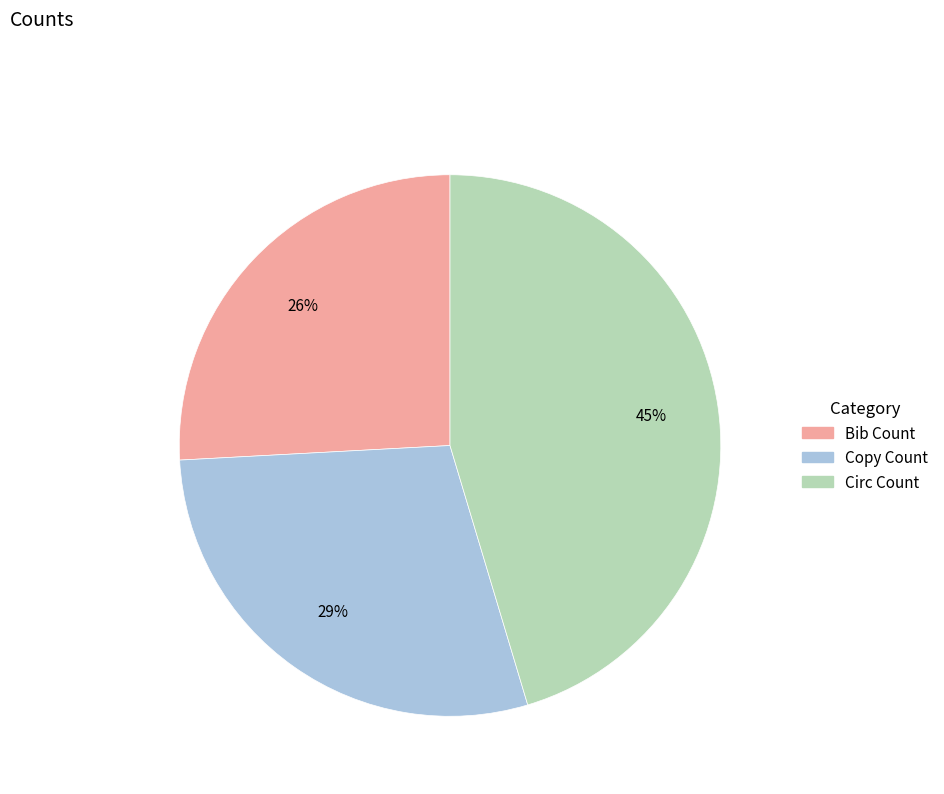

What is the ratio of the value at Bib Count to the value at Copy Count?

0.9